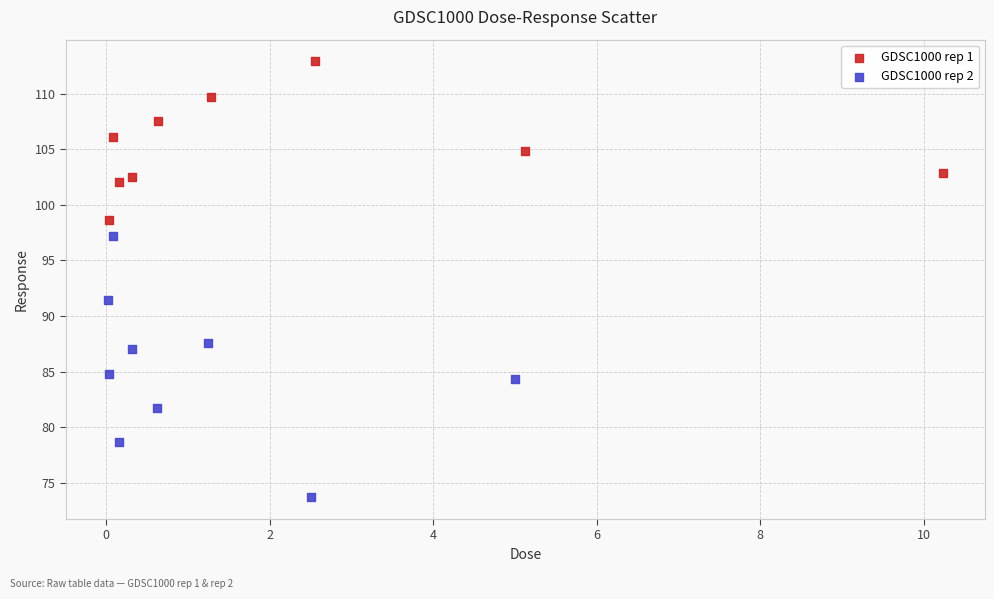

Which series has the widest spread of Y values?

GDSC1000 rep 2